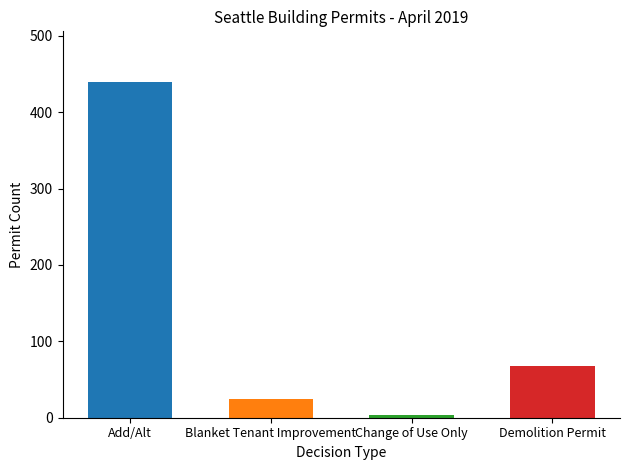

What is the average value?

134